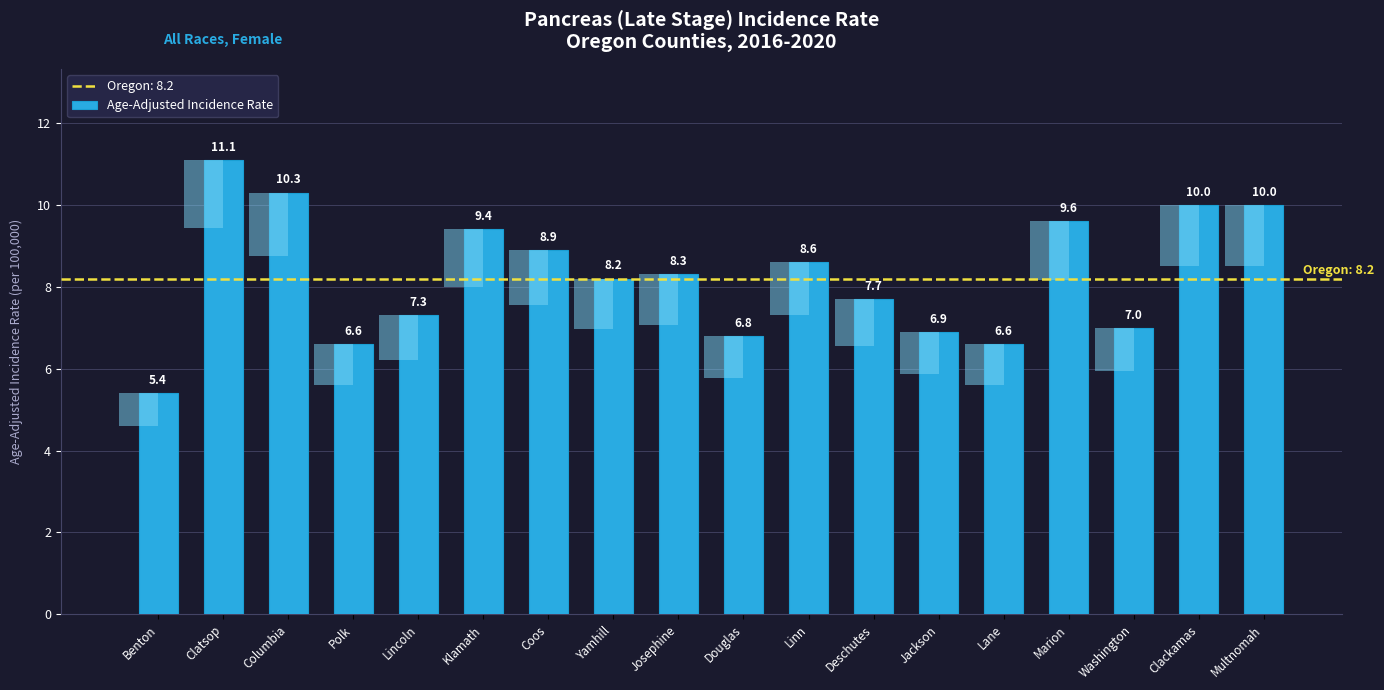

Is it true that the value at Clatsop is 15.4?

False